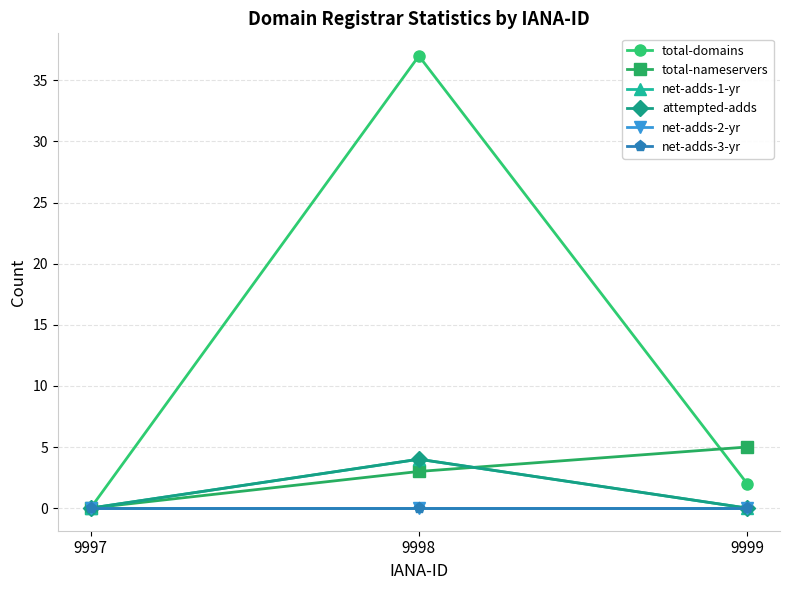

List the series in order of their peak value, highest first.

total-domains, total-nameservers, net-adds-1-yr, attempted-adds, net-adds-2-yr, net-adds-3-yr